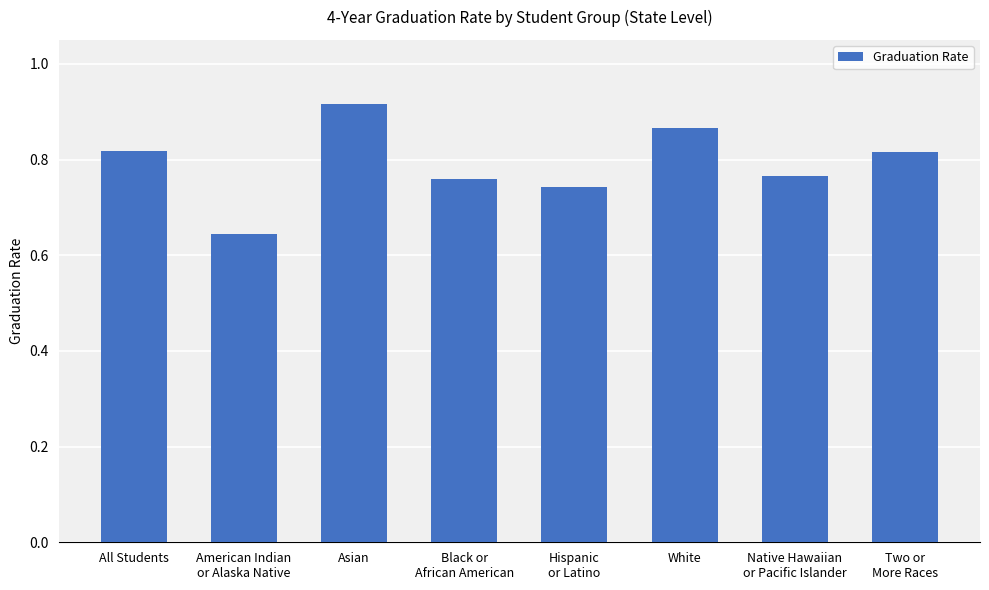

What position from the right is All Students?

8